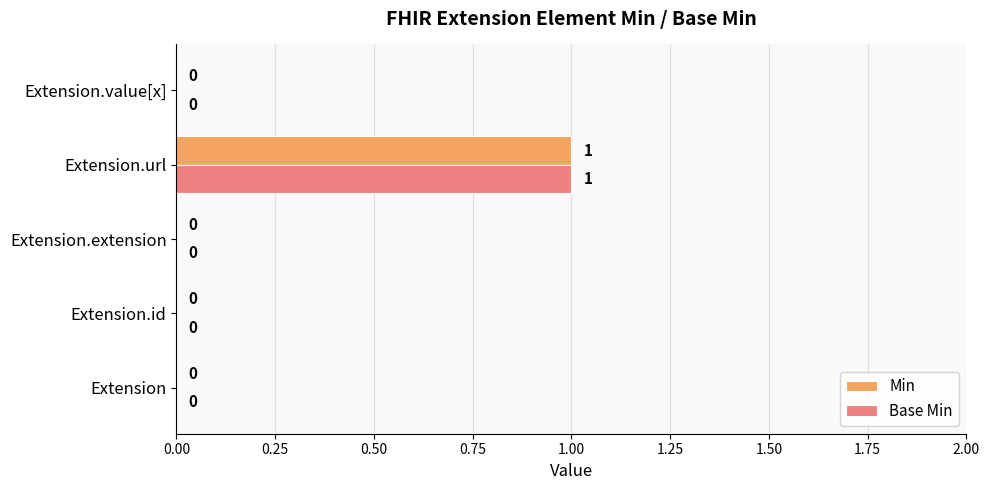

Is the value of Base Min at Extension.id greater than the value of Min at Extension.url?

No